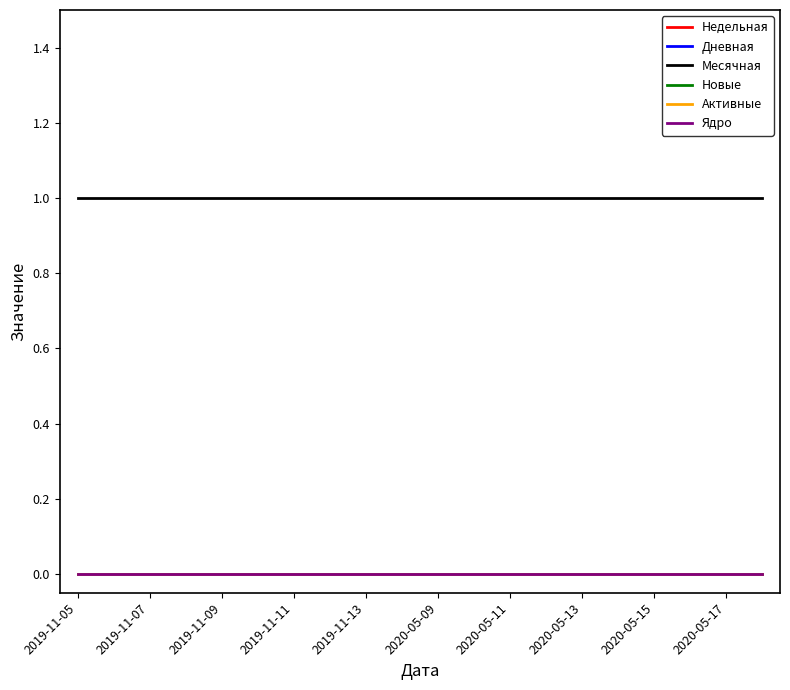

What are all the series names shown in the legend?

Недельная, Дневная, Месячная, Новые, Активные, Ядро